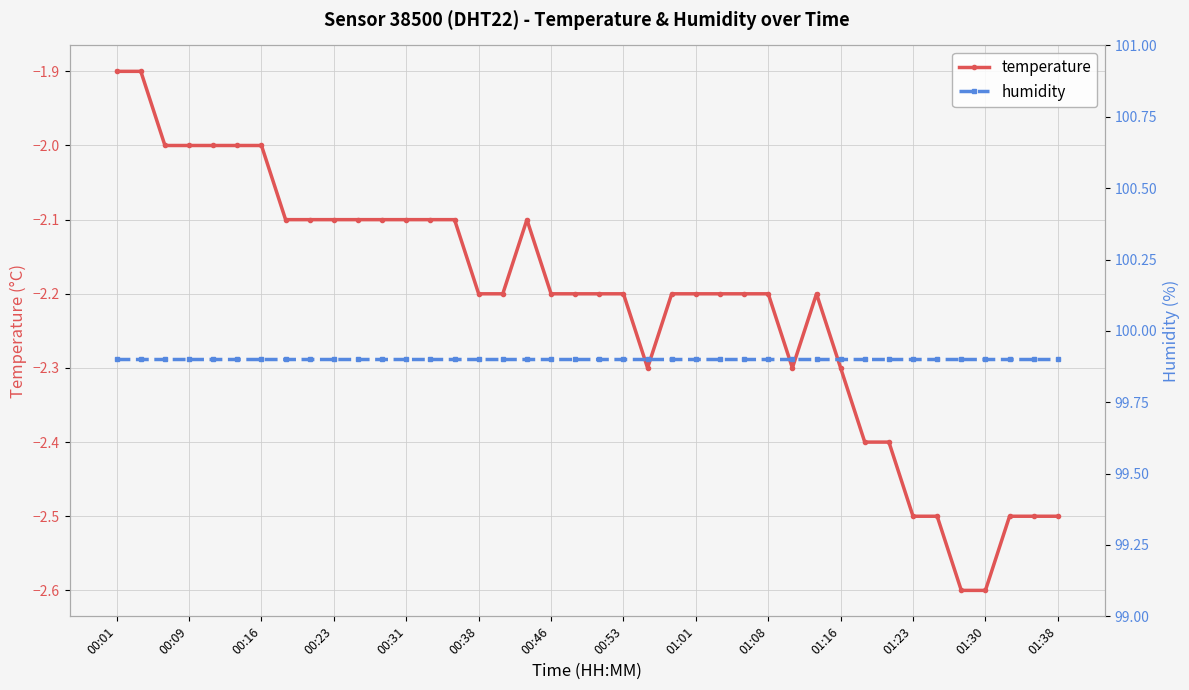

The value of humidity at 26 is 99.9. True or false?

True